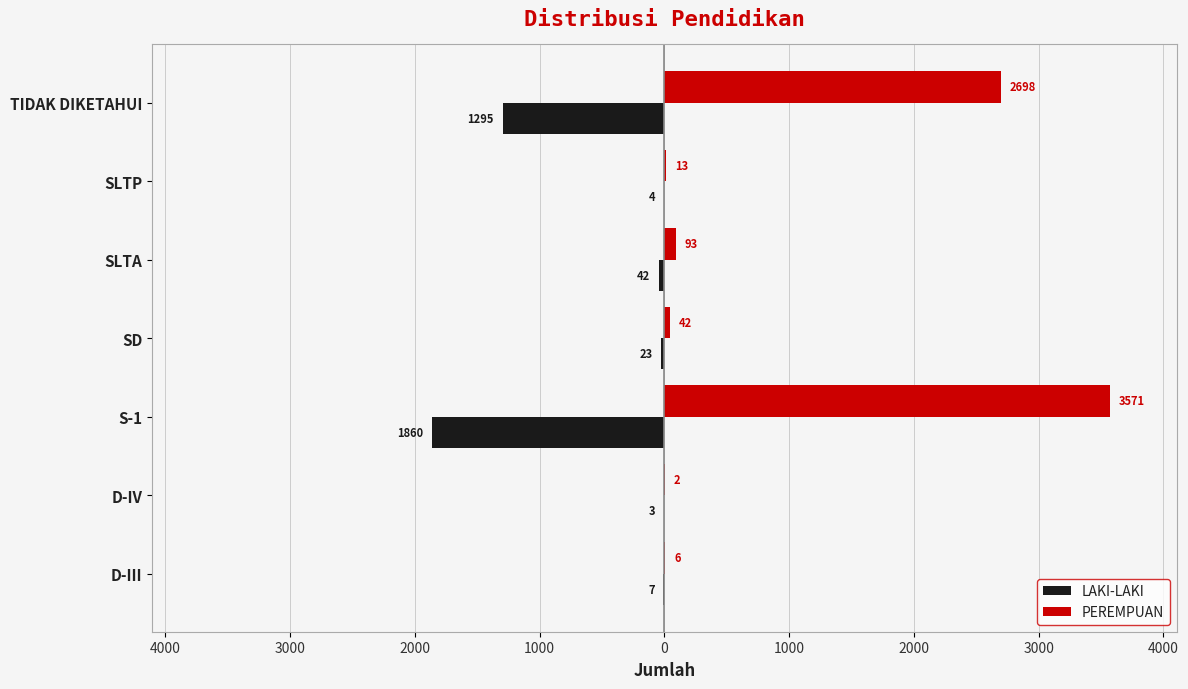

Which series has the largest range (max minus min)?

PEREMPUAN